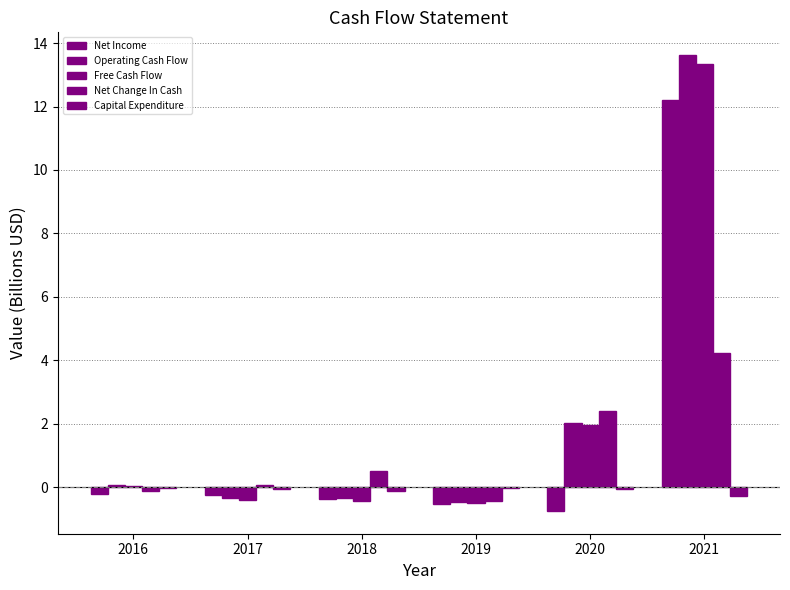

What value does the Free Cash Flow series have at 2021?

13.3